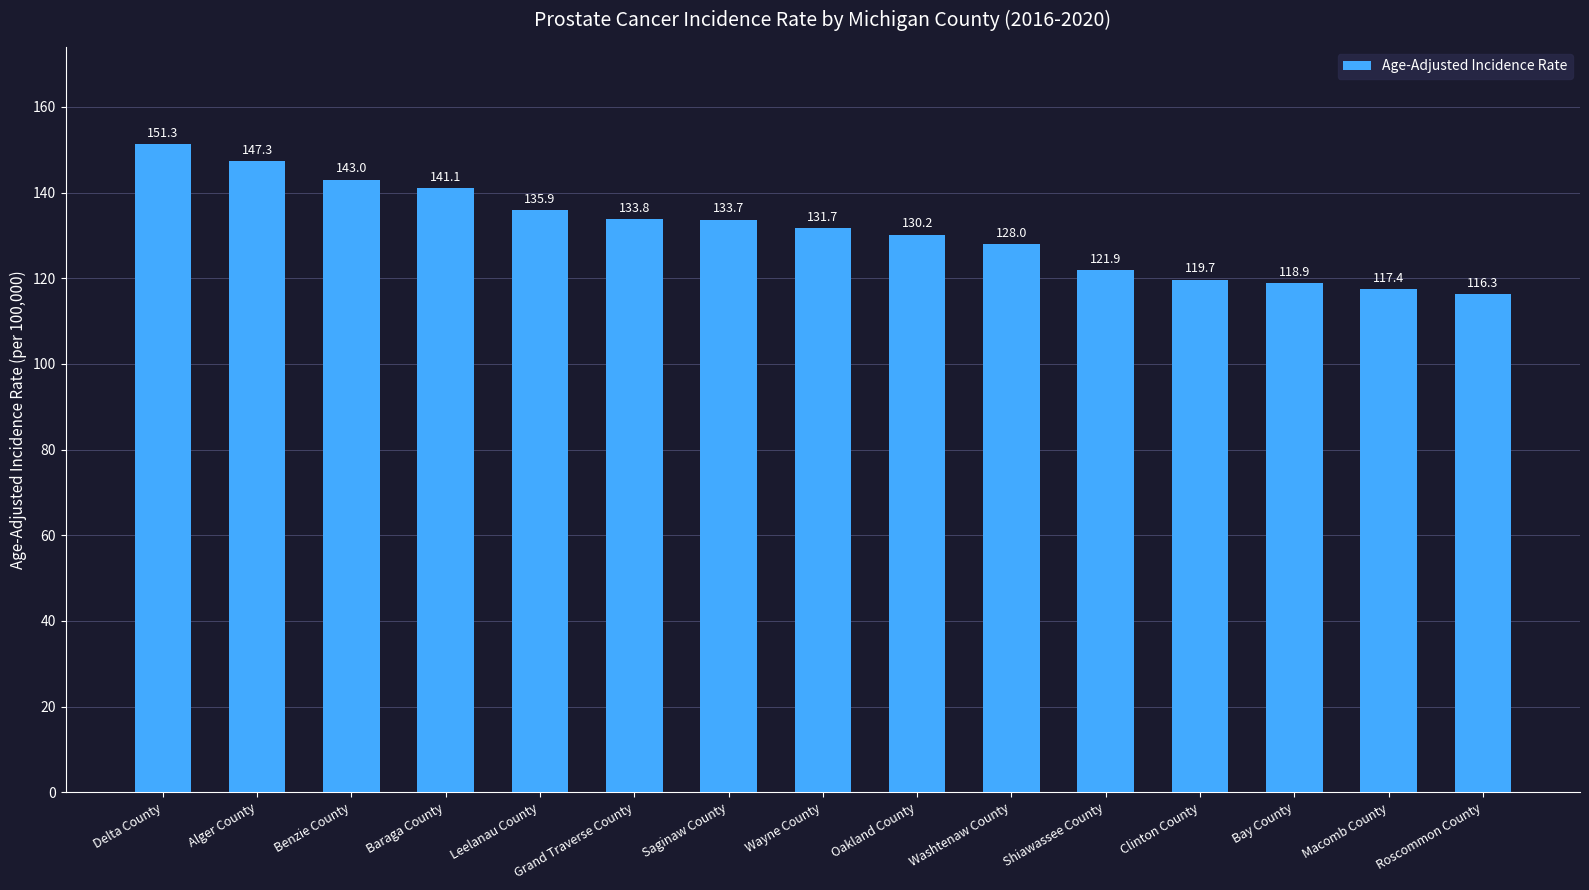

Which category has the lowest value across all series?

Roscommon County